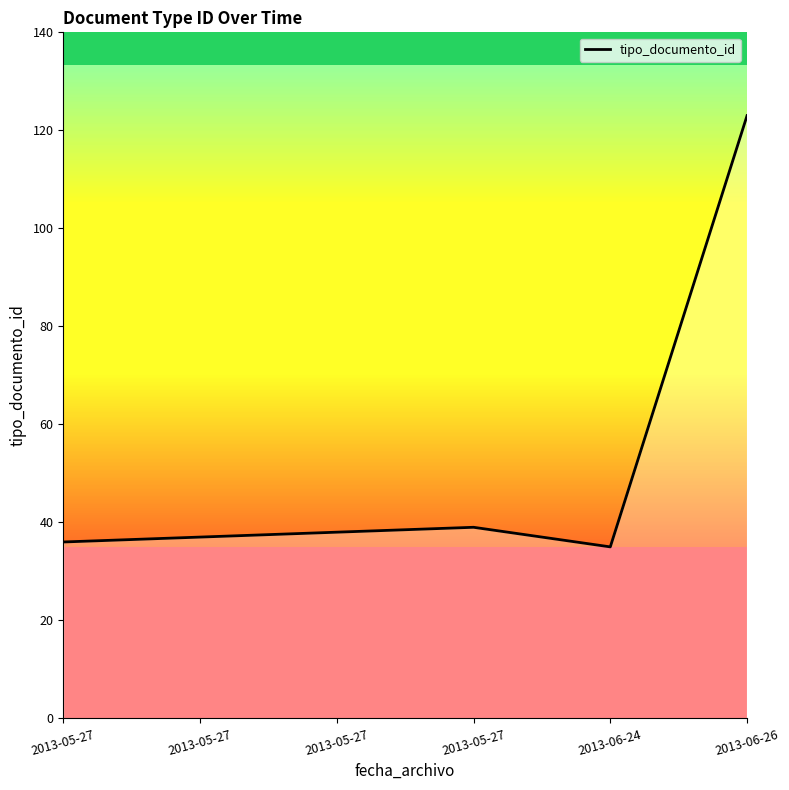

How many values are below 38?

3